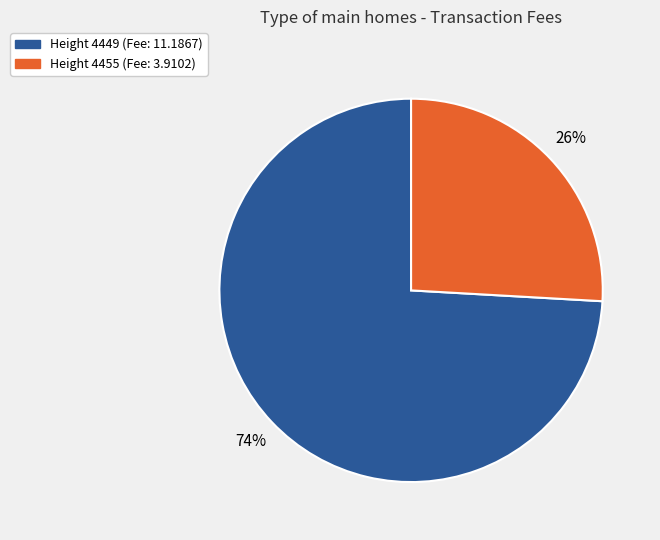

Count the number of slices in the pie.

2